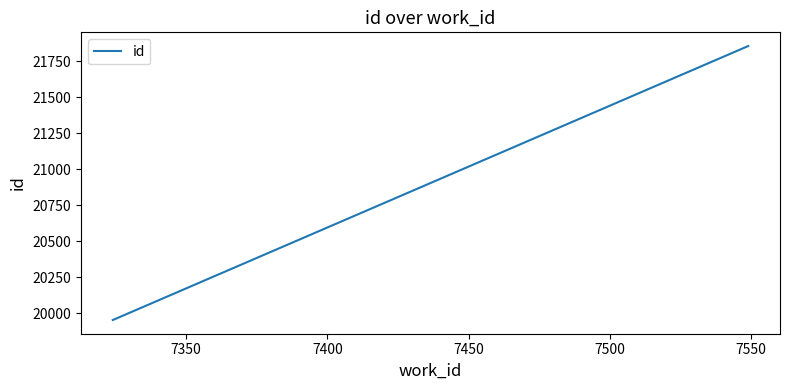

Reading left to right, extract all data points from this chart.

19952	21857